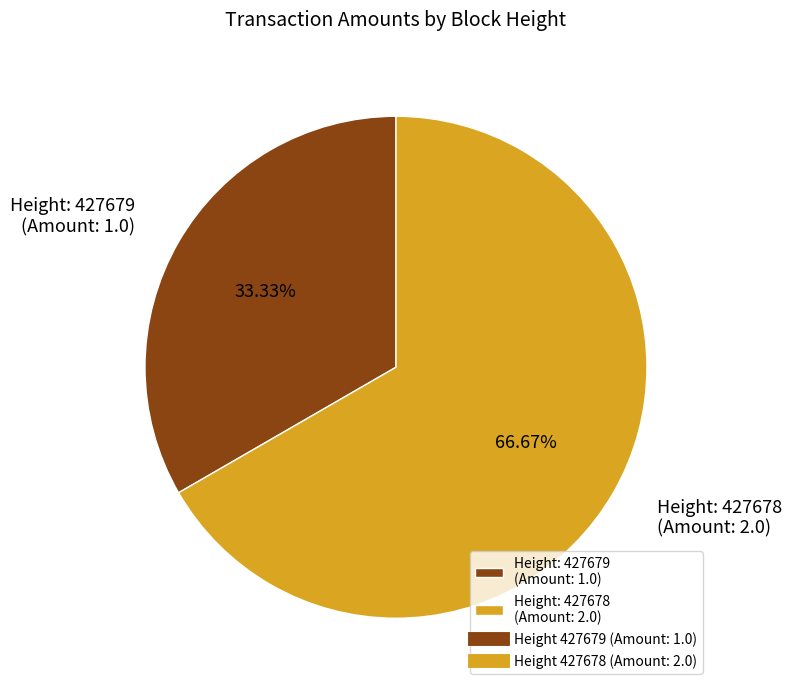

To the nearest percent, what is the difference between the largest and smallest slice percentages?

33%